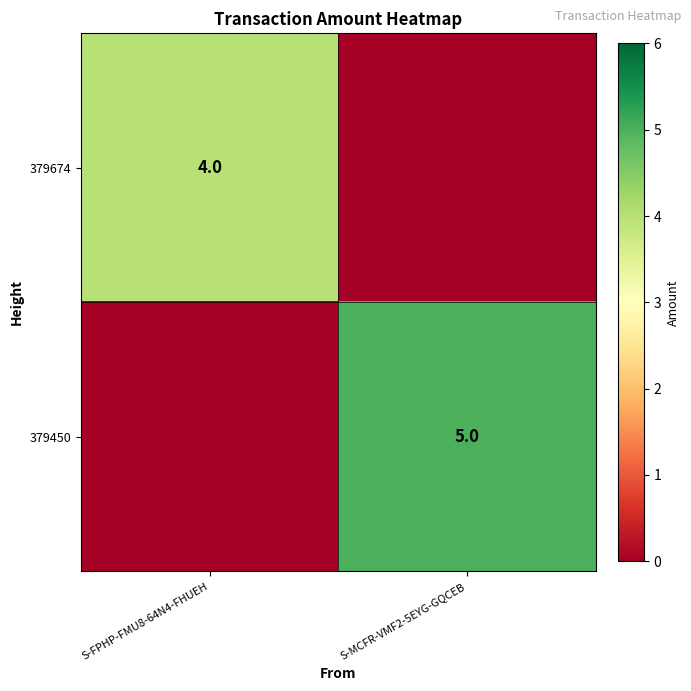

The value of 379674 at S-FPHP-FMU8-64N4-FHUEH is 4. True or false?

True